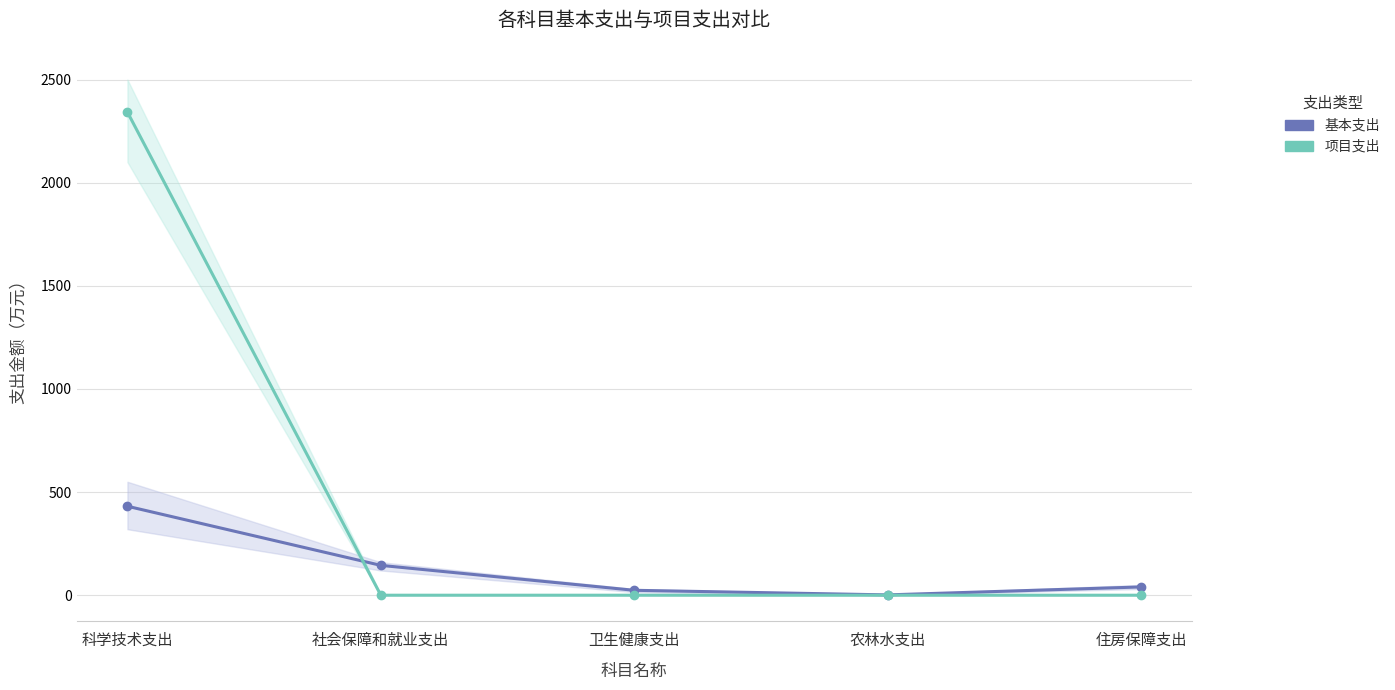

List the labels in order of 项目支出 value, largest first.

科学技术支出, 社会保障和就业支出, 卫生健康支出, 农林水支出, 住房保障支出